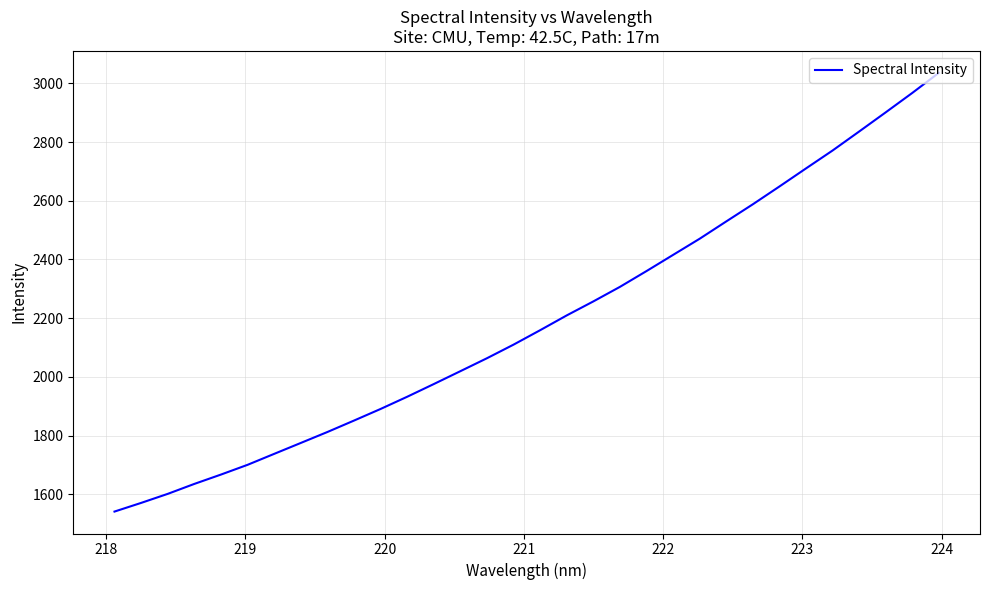

How many series are shown in this chart?

1